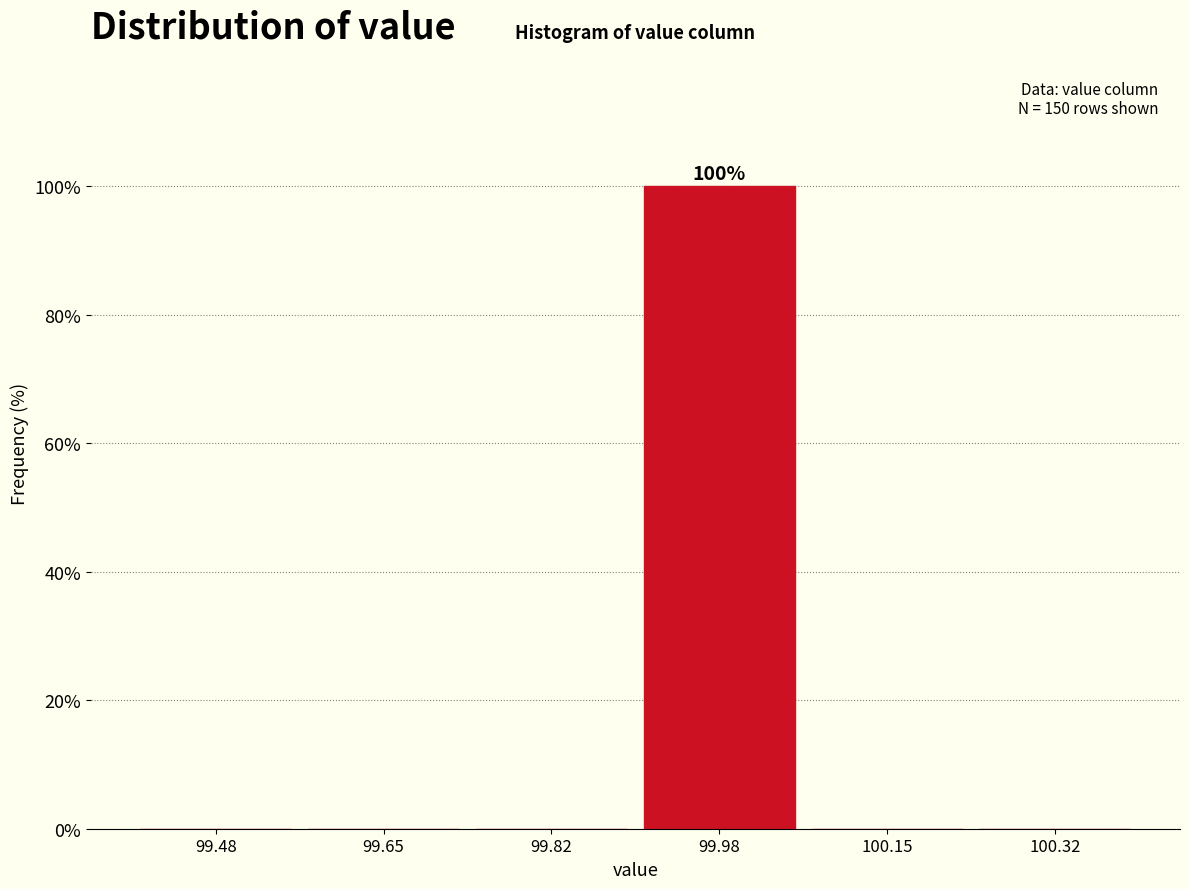

Over which range of the x-axis is the bar tallest?

99.90 to 100.06